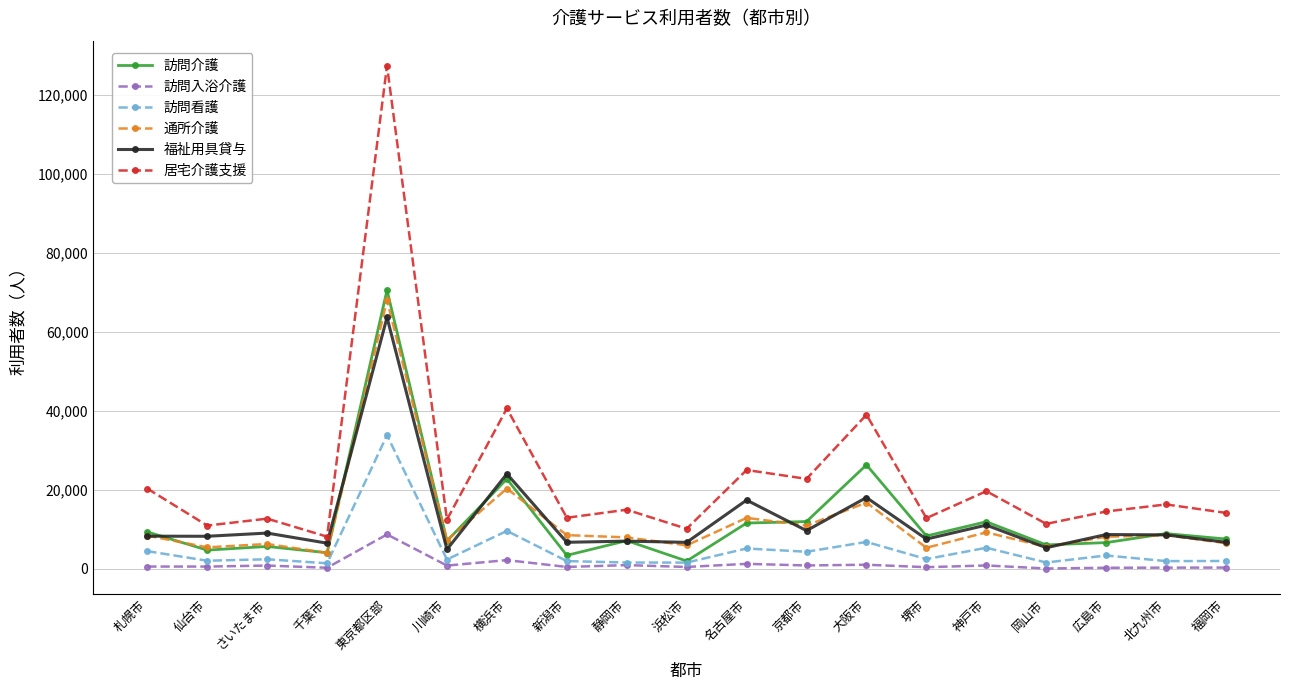

True or false: 訪問入浴介護 and 居宅介護支援 cross at least once.

False